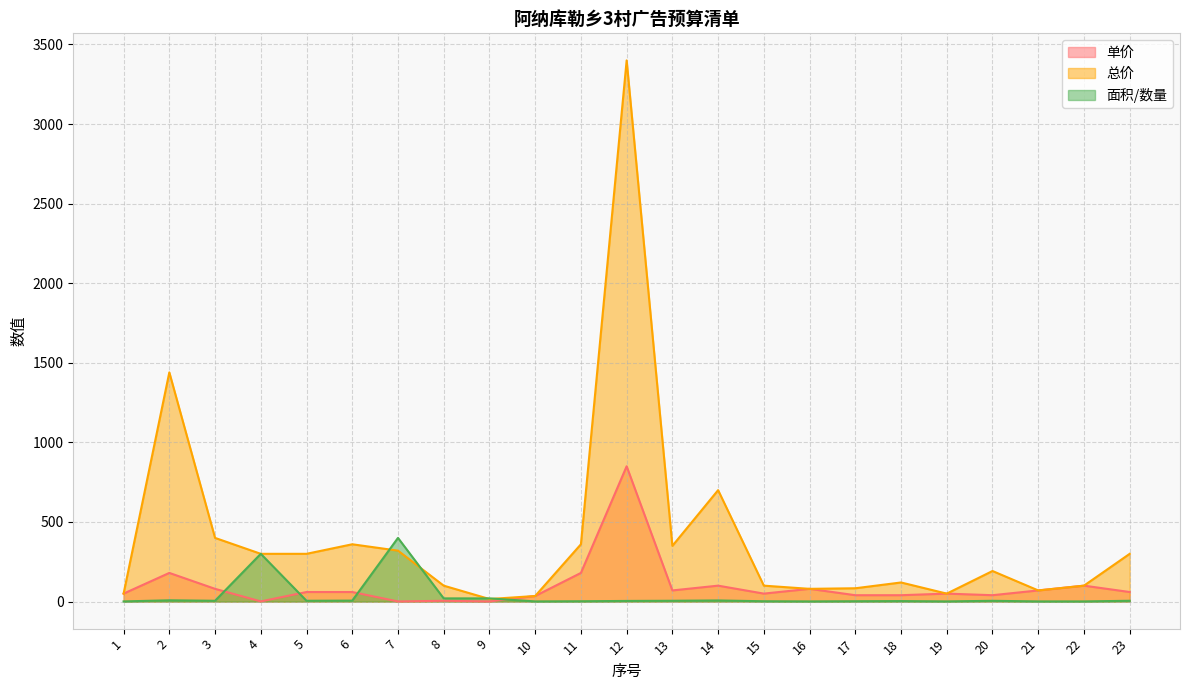

What is the spread (max minus min) of values at 3?

395.0